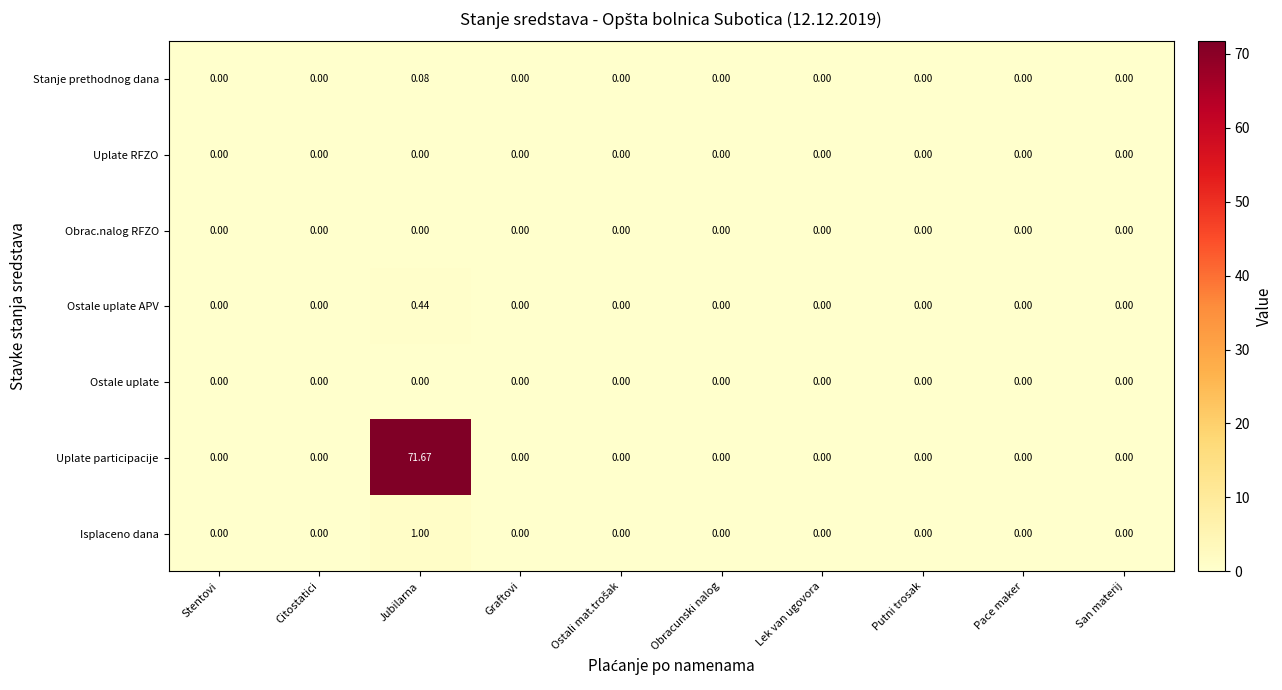

Which series has the widest spread of values?

Uplate participacije